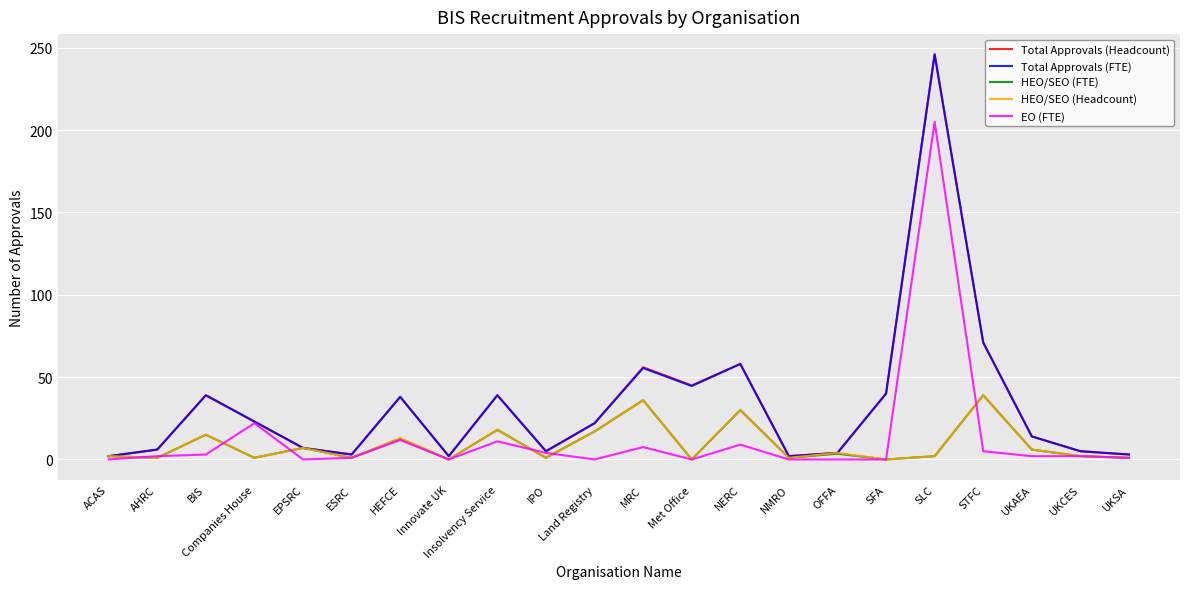

Is it true that EO (FTE) equals 0.0 at Land Registry?

True